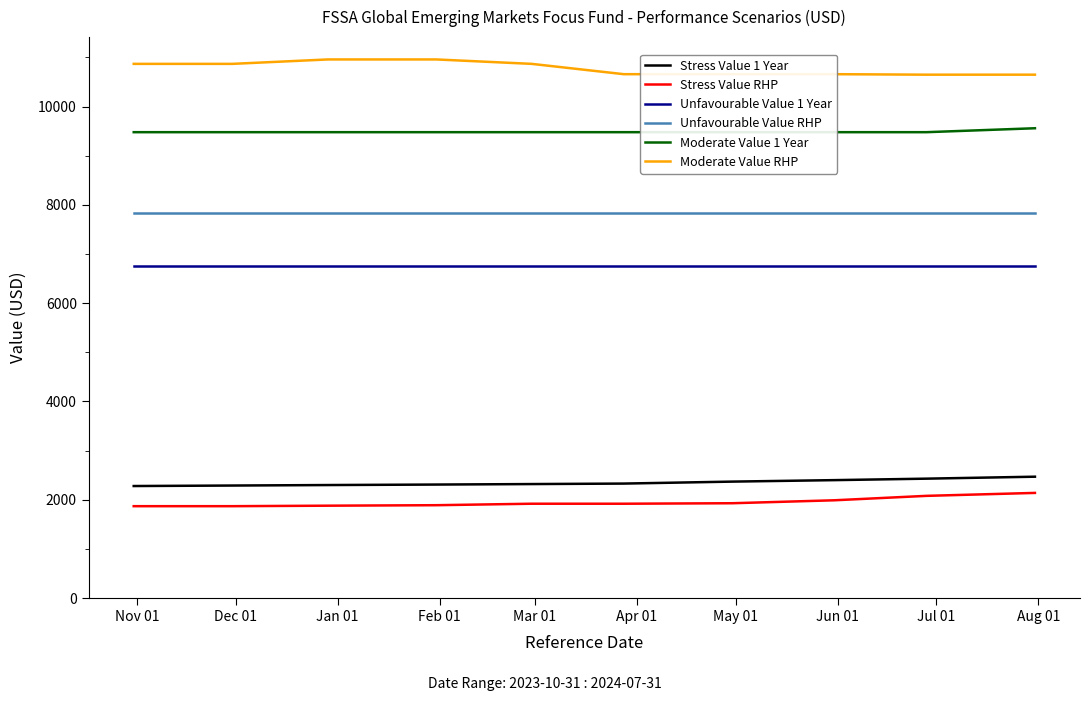

What is the value of the Stress Value RHP point at the 10th from the left?

2140